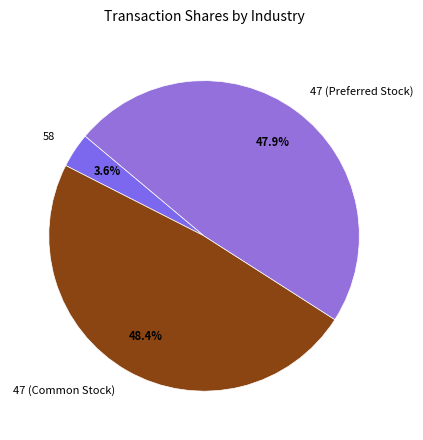

To the nearest percent, what portion does 47 (Common Stock) represent?

48%